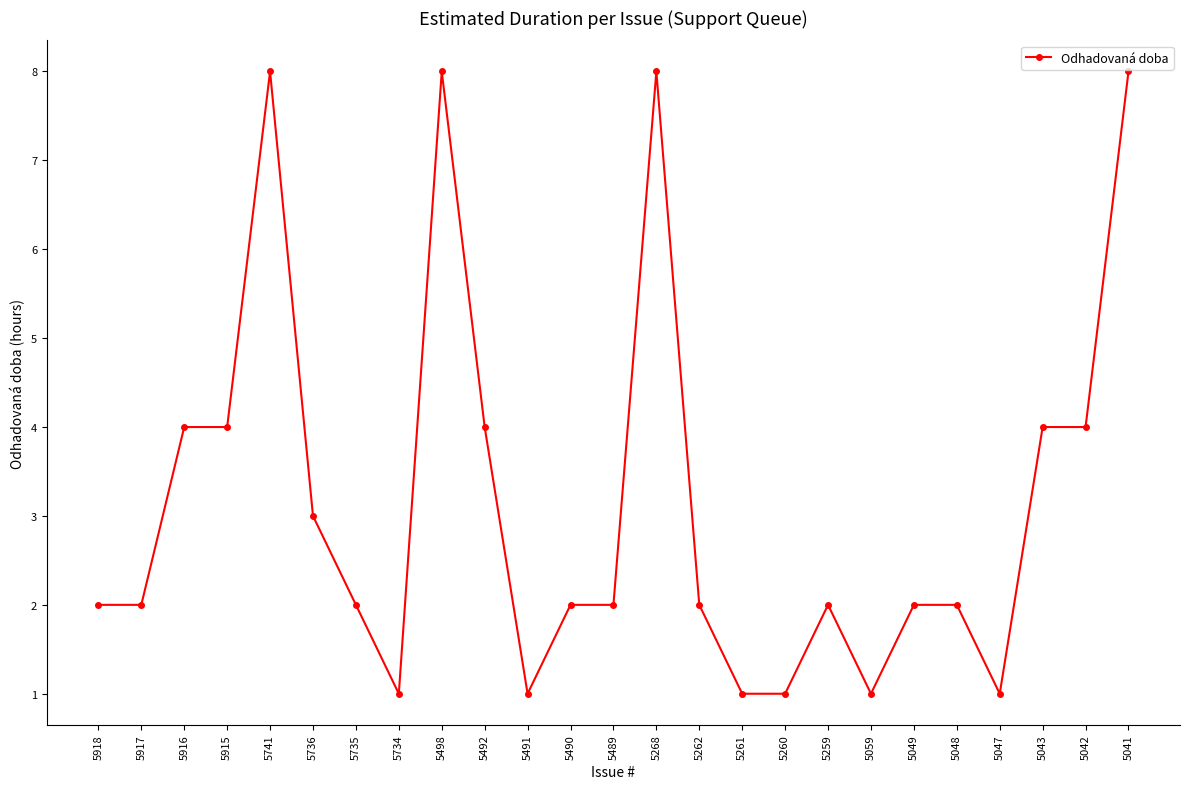

How many data points does each series have?

25